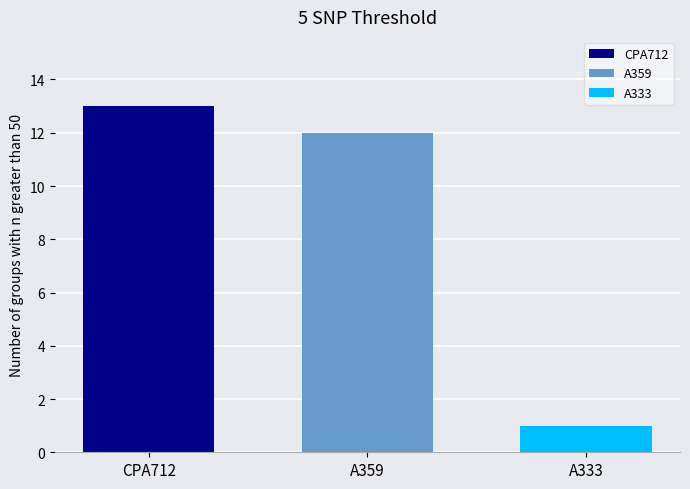

Does the chart contain stacked bars?

No